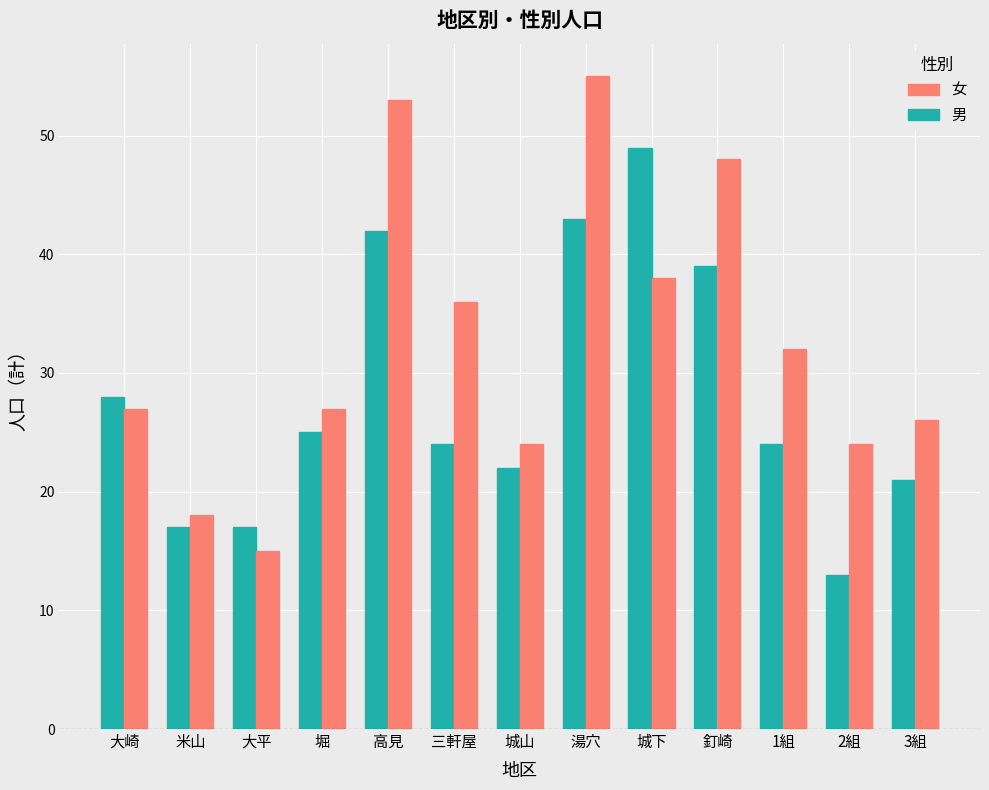

What is the value of the 女 bar at the 11th from the left?

32